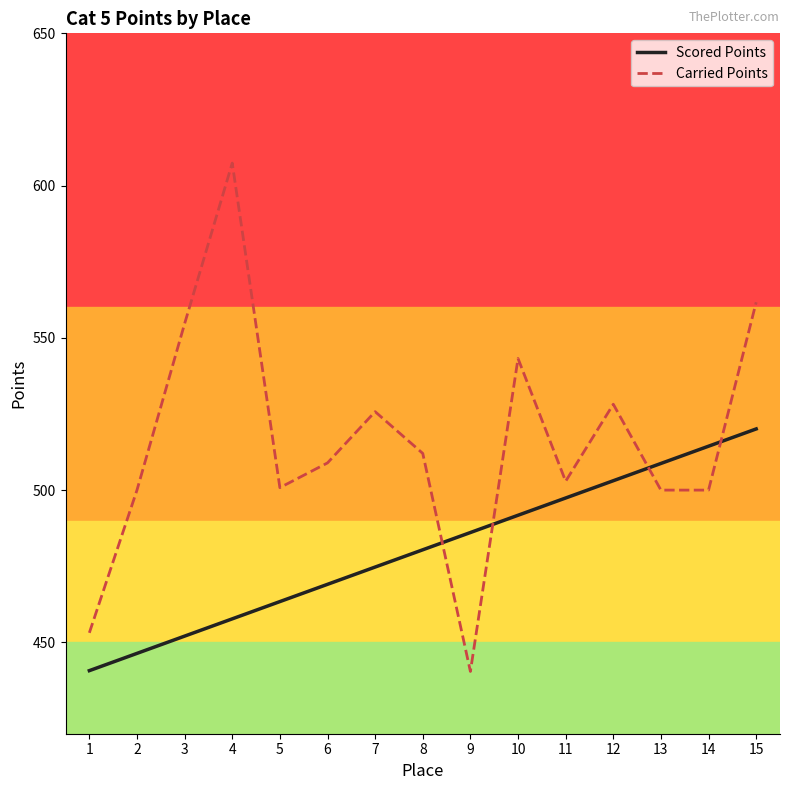

At which label is Scored Points closest to 480?

8